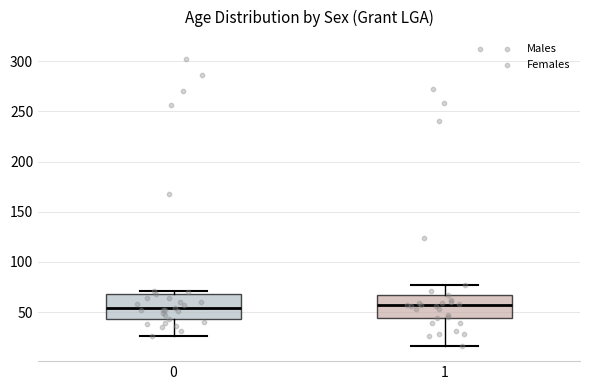

Reading left to right, read every box against the y-axis: the position of its median line, the range the box covers, and the ends of its whiskers. The values are not printed on the chart, so give them approximately, as read against the axis.

0: median 55, box 45 to 70, whiskers 25 to 70 (just above the box's upper edge)
1: median 55, box 45 to 65, whiskers 15 to 75